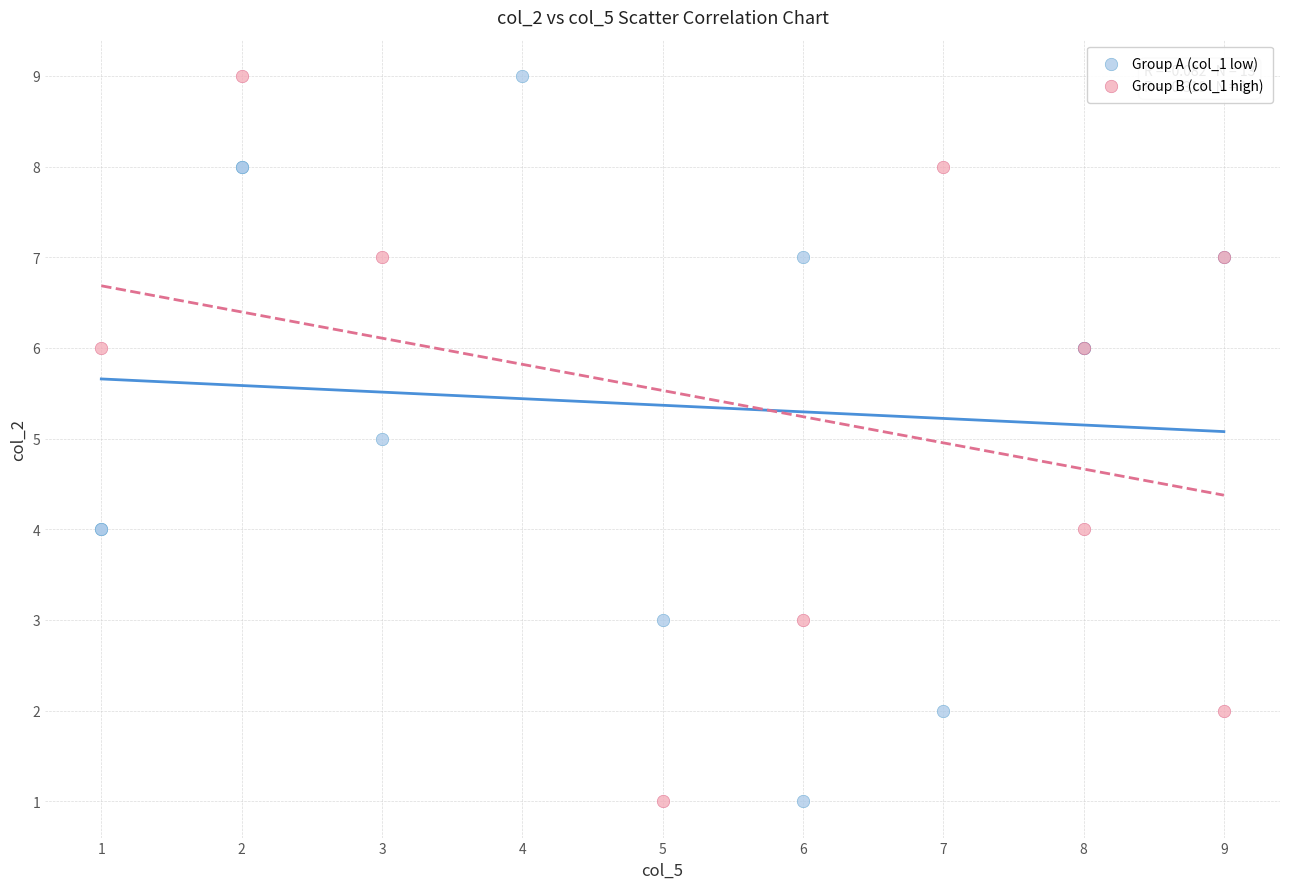

What are all the series names shown in the legend?

Group A (col_1 low), Group B (col_1 high)